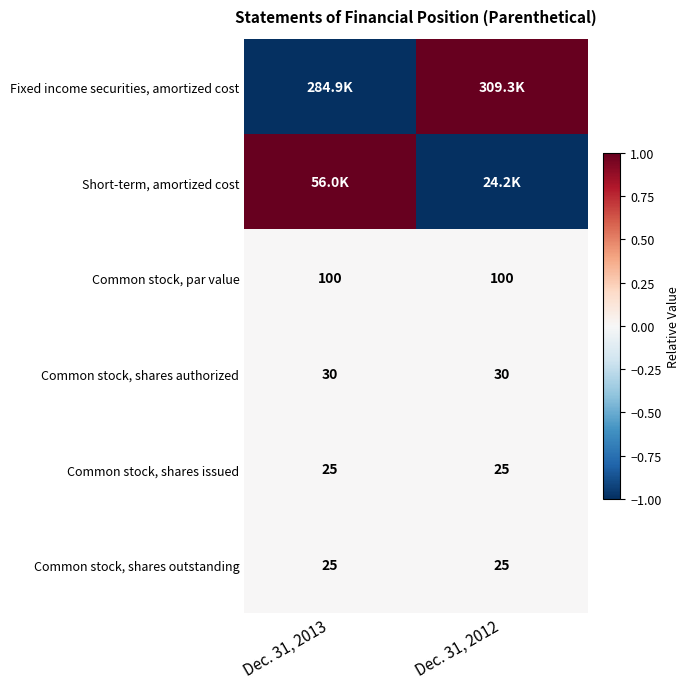

Is it true that Common stock, par value equals 100 at Dec. 31, 2012?

True